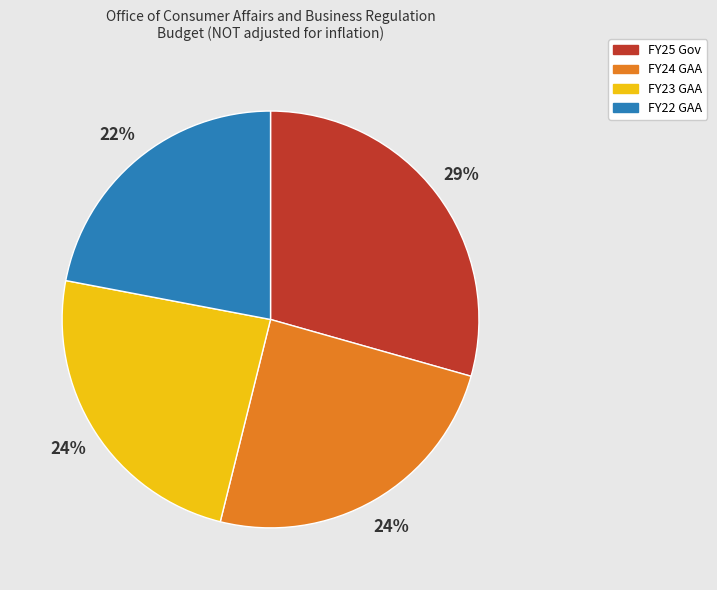

What is the ratio of the value at FY25 Gov to the value at FY24 GAA?

1.2